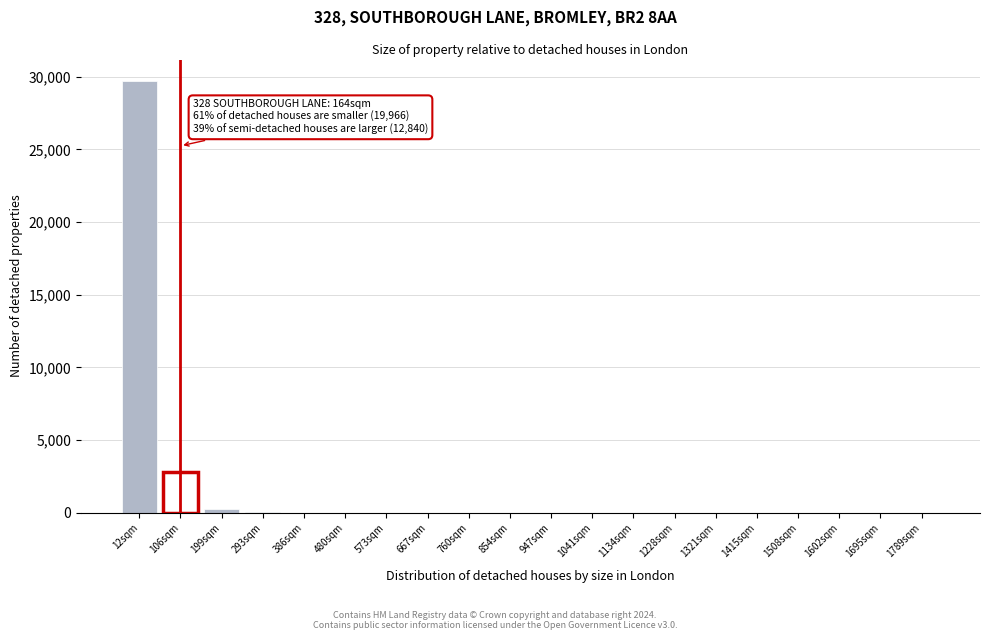

Which category has the highest value across all series?

12sqm